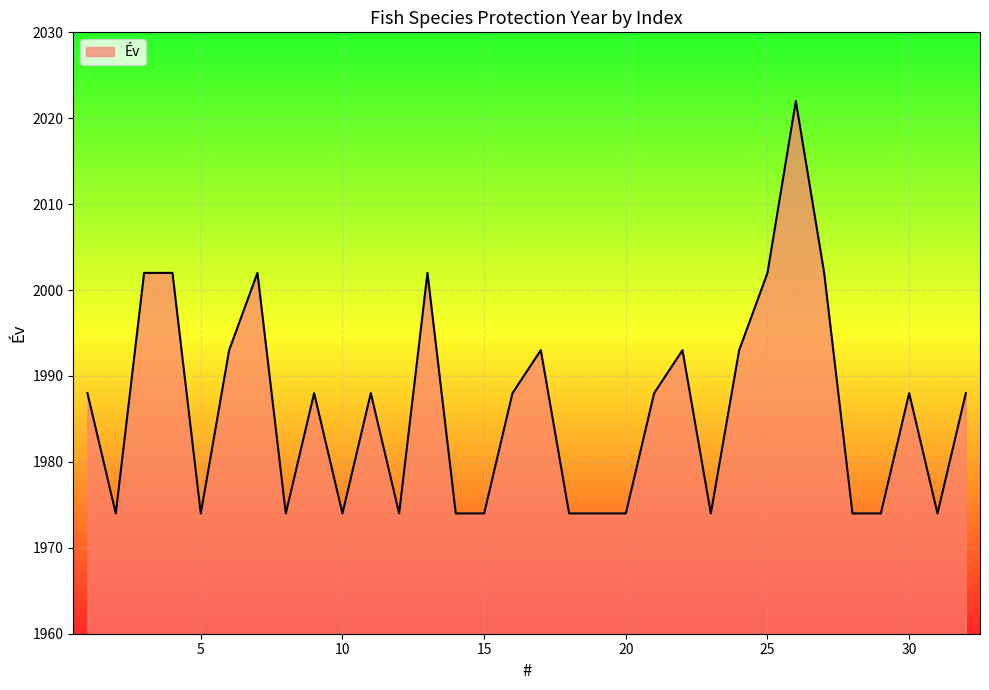

What is the minimum value shown in the chart?

1974